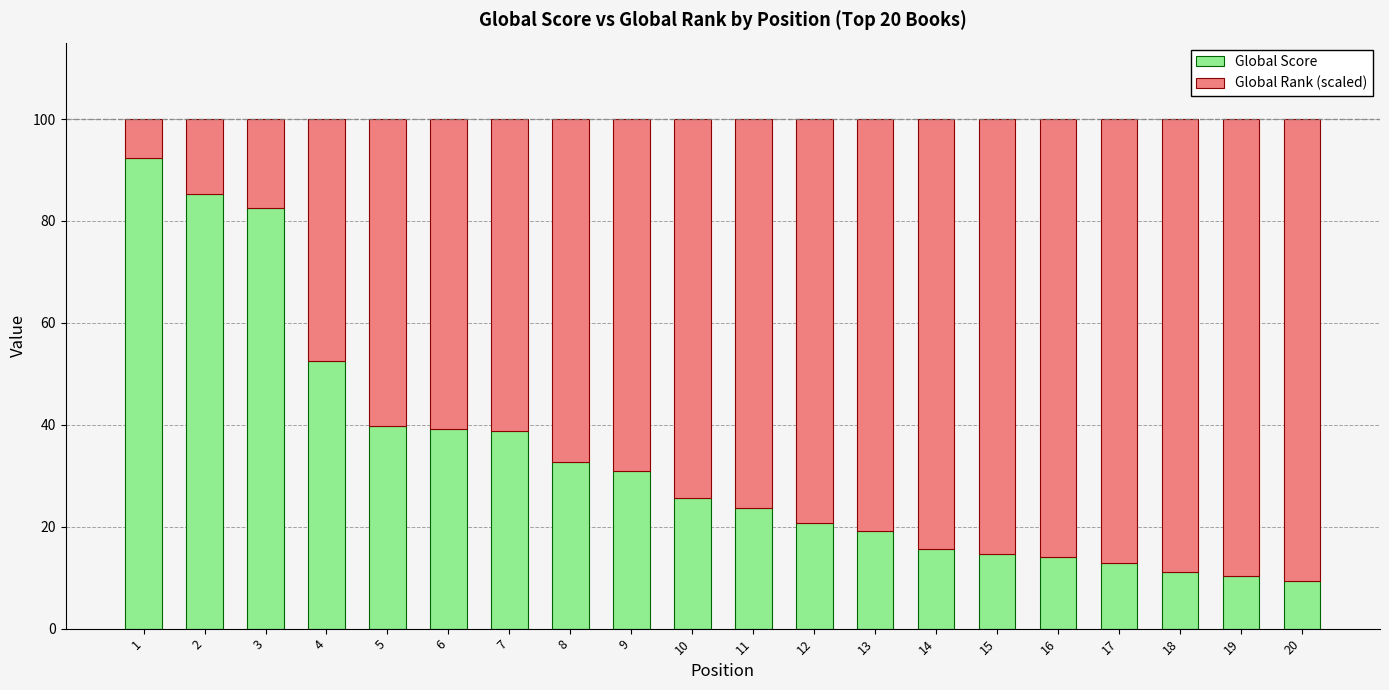

The value of Global Score at 9 is 17.1. True or false?

False